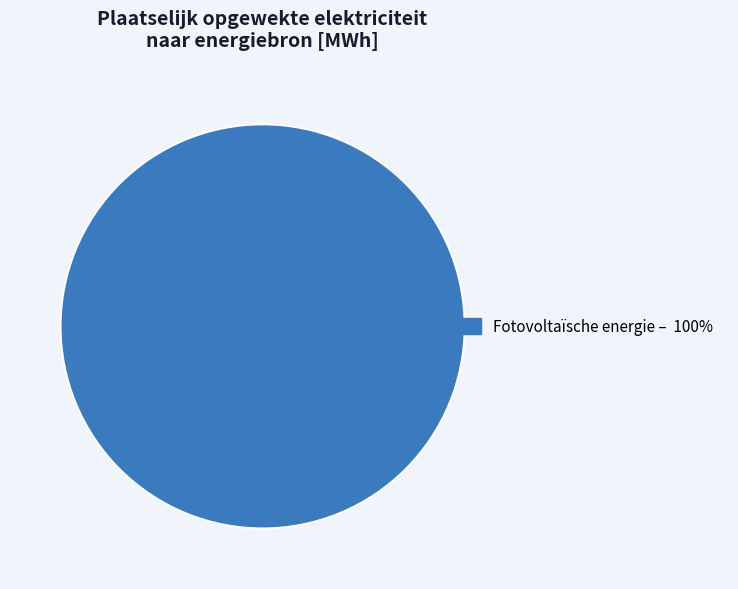

Is there a majority slice in this chart?

Yes